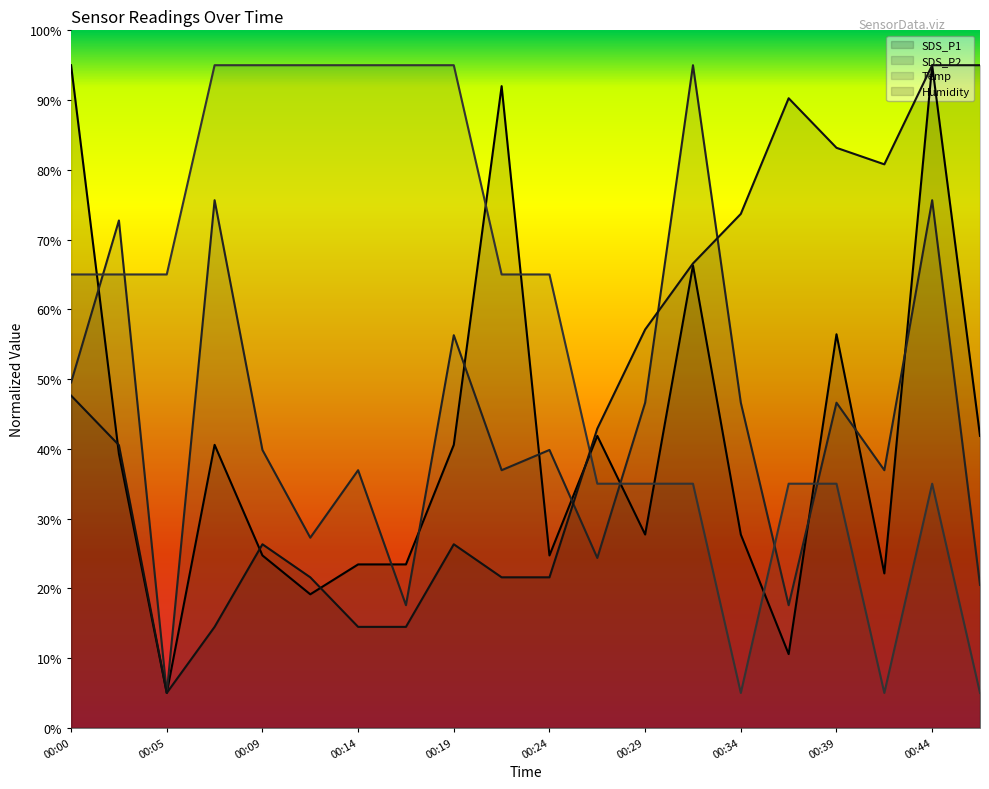

Reading right to left, list all the values displayed in this chart.

SDS_P1: 00:46=41.9	00:44=95.0	00:42=22.1	00:39=56.4	00:37=10.6	00:34=27.7	00:32=66.3	00:29=27.7	00:27=41.9	00:24=24.7	00:22=92.0	00:19=40.6	00:17=23.4	00:14=23.4	00:12=19.1	00:09=24.7	00:07=40.6	00:05=5.0	00:02=39.3	00:00=95.0
SDS_P2: 00:46=20.5	00:44=75.6	00:42=36.9	00:39=46.6	00:37=17.6	00:34=46.6	00:32=95.0	00:29=46.6	00:27=24.4	00:24=39.8	00:22=36.9	00:19=56.3	00:17=17.6	00:14=36.9	00:12=27.3	00:09=39.8	00:07=75.6	00:05=5.0	00:02=72.7	00:00=49.5
Temp: 00:46=5.0	00:44=35.0	00:42=5.0	00:39=35.0	00:37=35.0	00:34=5.0	00:32=35.0	00:29=35.0	00:27=35.0	00:24=65.0	00:22=65.0	00:19=95.0	00:17=95.0	00:14=95.0	00:12=95.0	00:09=95.0	00:07=95.0	00:05=65.0	00:02=65.0	00:00=65.0
Humidity: 00:46=95.0	00:44=95.0	00:42=80.8	00:39=83.2	00:37=90.3	00:34=73.7	00:32=66.6	00:29=57.1	00:27=42.9	00:24=21.6	00:22=21.6	00:19=26.3	00:17=14.5	00:14=14.5	00:12=21.6	00:09=26.3	00:07=14.5	00:05=5.0	00:02=40.5	00:00=47.6